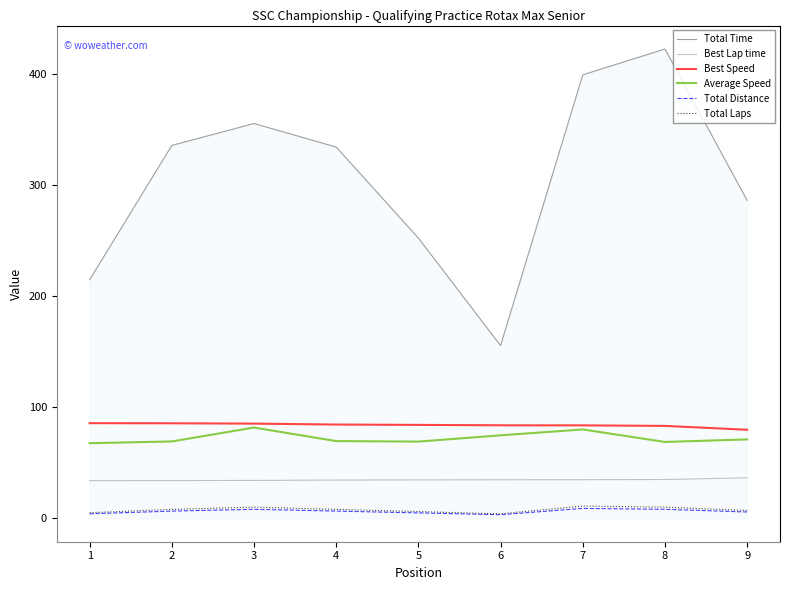

True or false: Best Lap time and Total Distance intersect in this chart.

False